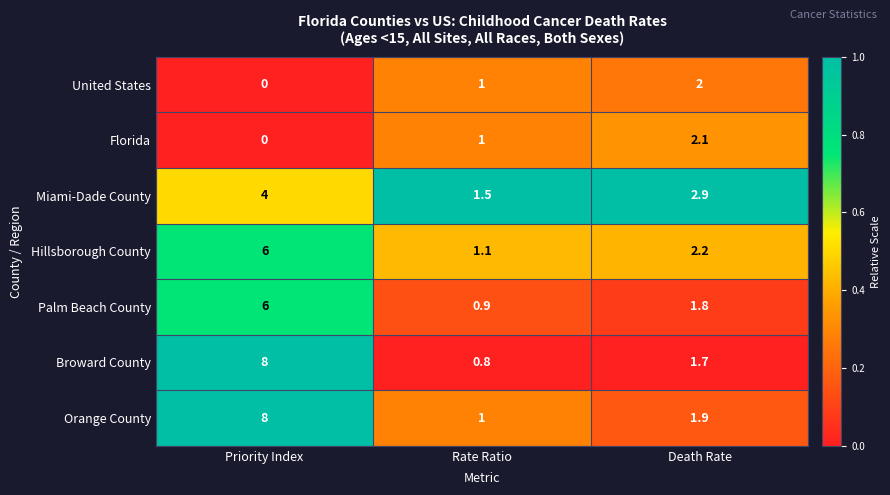

Is it true that Orange County equals 2.7 at Death Rate?

False